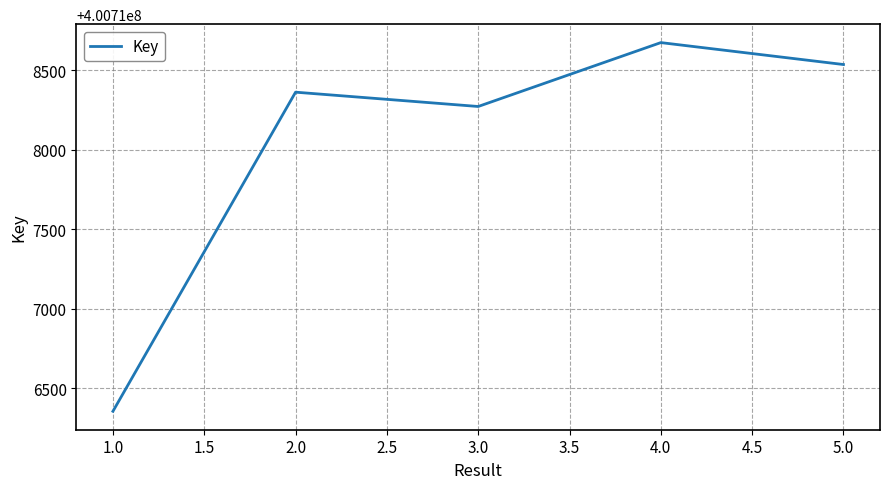

At which category does the data reach its first local peak?

2.0